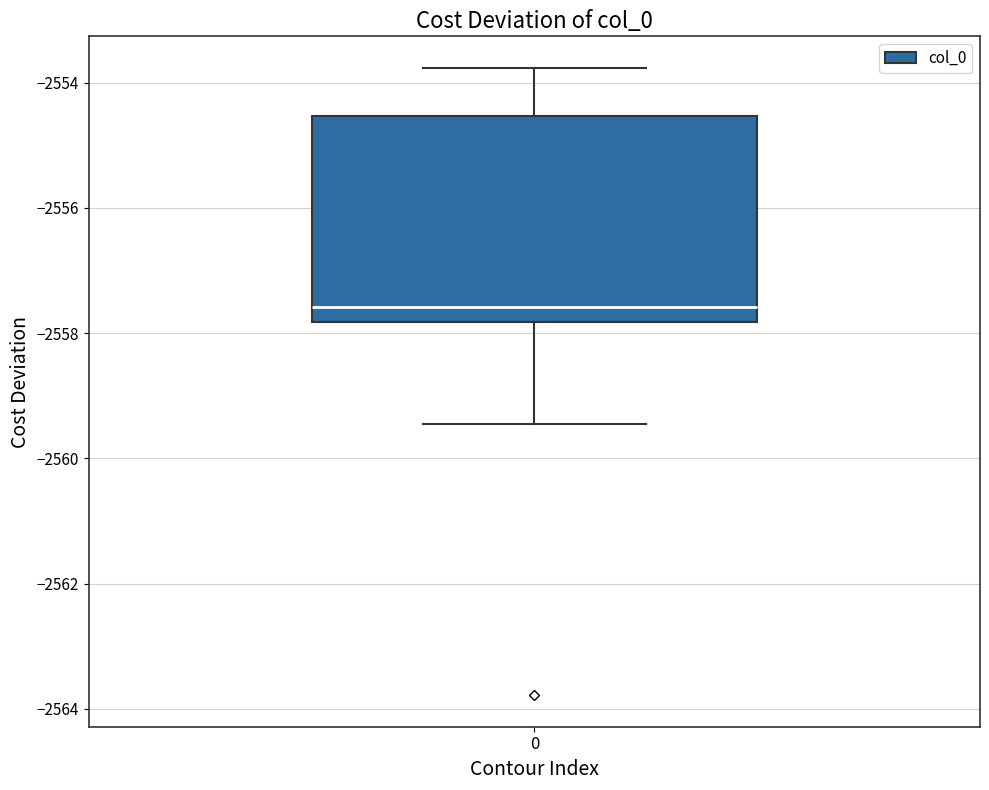

Transcribe this box plot: give where the median line is, the range the box spans, and where the two whiskers end, as read against the y-axis. The values are not printed on the chart, so give them approximately, as read against the axis.

median -2557.6, box -2557.8 to -2554.6, whiskers -2559.4 to -2553.8